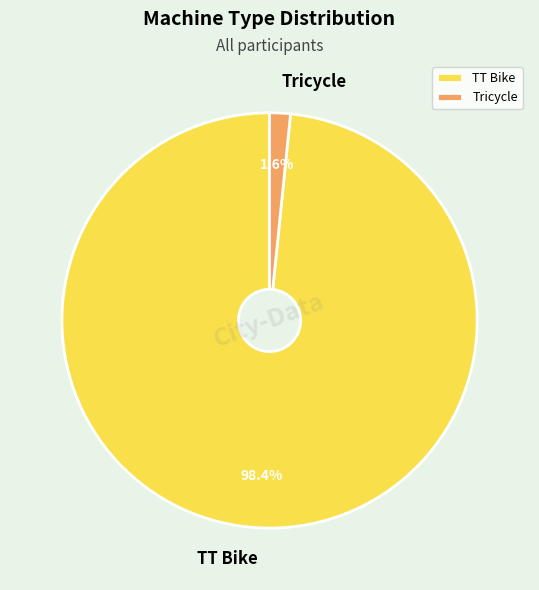

Which category has the biggest portion of the pie?

TT Bike